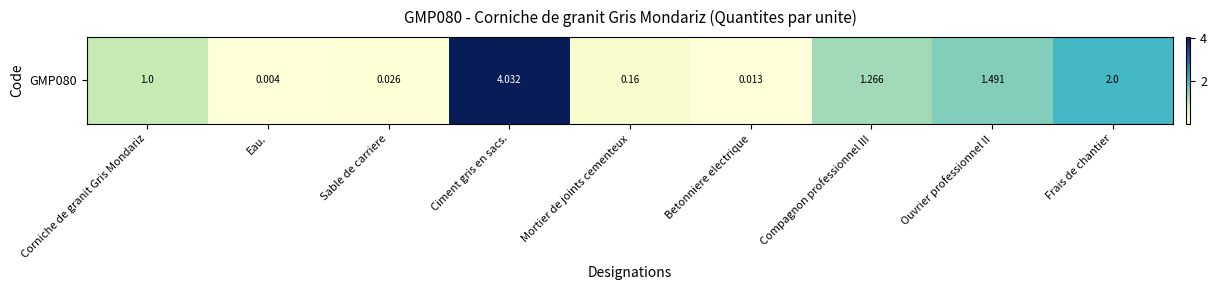

List the labels in order of value, largest first.

Ciment gris en sacs., Frais de chantier, Ouvrier professionnel II, Compagnon professionnel III, Corniche de granit Gris Mondariz, Mortier de joints cementeux, Sable de carriere, Betonniere electrique, Eau.